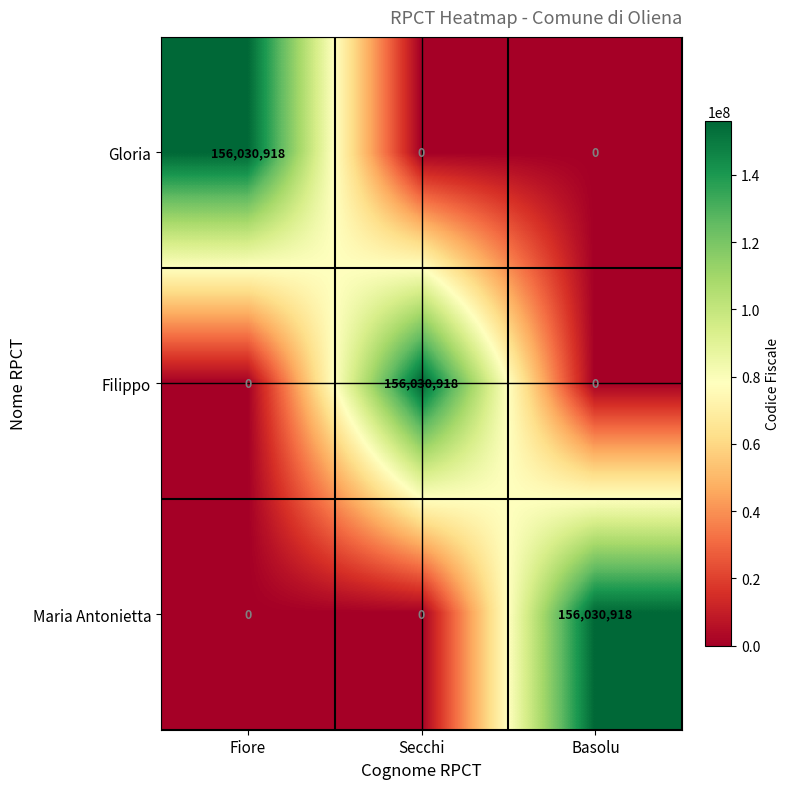

What is the greatest value displayed?

156030918